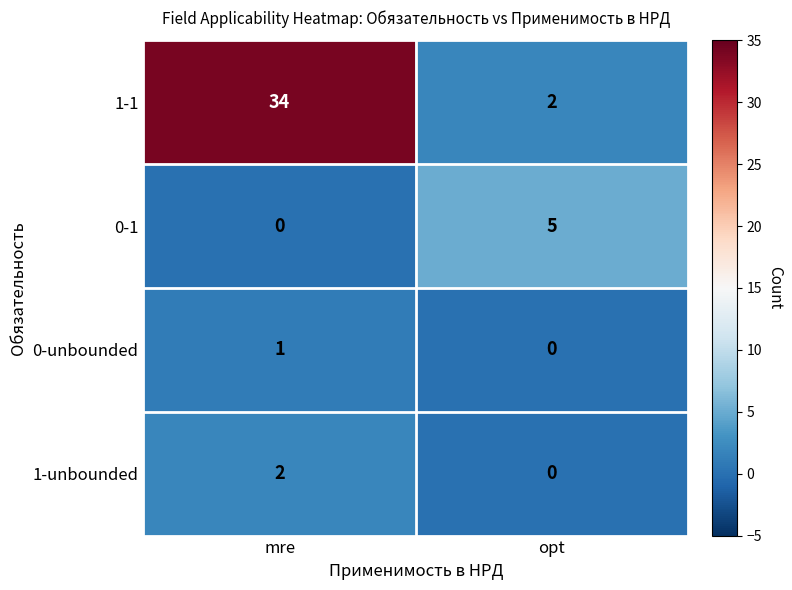

At how many categories does at least one series exceed 7?

1